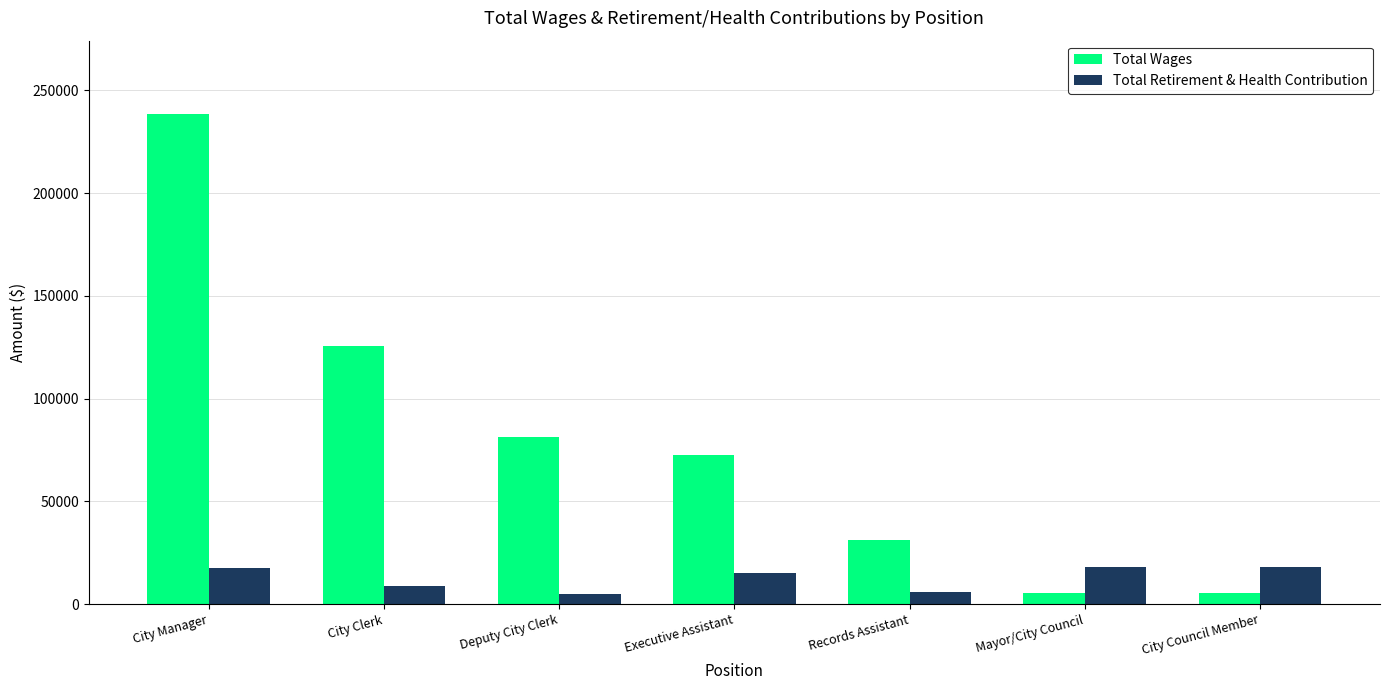

What are all the series names shown in the legend?

Total Wages, Total Retirement & Health Contribution